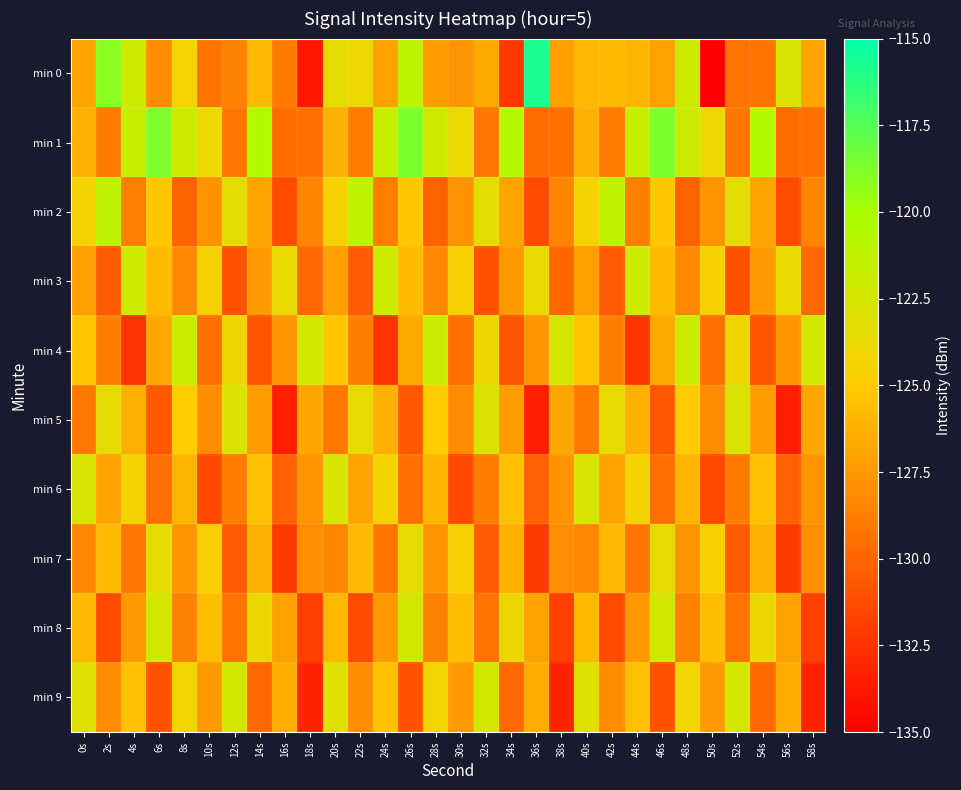

Reading left to right, transcribe all the data shown in this chart.

min 0: 0s=-126.9	2s=-119.1	4s=-122.1	6s=-128.1	8s=-124.4	10s=-129.3	12s=-128.6	14s=-125.9	16s=-128.9	18s=-133.8	20s=-123.5	22s=-123.8	24s=-127.1	26s=-121.0	28s=-127.3	30s=-127.7	32s=-126.8	34s=-132.1	36s=-115.8	38s=-127.2	40s=-126.1	42s=-126.0	44s=-126.1	46s=-127.1	48s=-121.9	50s=-134.9	52s=-129.3	54s=-129.3	56s=-122.7	58s=-126.9
min 1: 0s=-126.4	2s=-128.9	4s=-121.7	6s=-118.7	8s=-122.2	10s=-123.8	12s=-129.2	14s=-120.5	16s=-129.7	18s=-129.5	20s=-126.4	22s=-128.9	24s=-121.7	26s=-118.7	28s=-122.2	30s=-123.8	32s=-129.2	34s=-120.5	36s=-129.7	38s=-129.5	40s=-126.4	42s=-128.9	44s=-121.7	46s=-118.7	48s=-122.2	50s=-123.8	52s=-129.2	54s=-120.5	56s=-129.7	58s=-129.5
min 2: 0s=-124.5	2s=-121.3	4s=-128.7	6s=-125.2	8s=-130.1	10s=-127.8	12s=-123.4	14s=-126.9	16s=-131.2	18s=-128.5	20s=-124.5	22s=-121.3	24s=-128.7	26s=-125.2	28s=-130.1	30s=-127.8	32s=-123.4	34s=-126.9	36s=-131.2	38s=-128.5	40s=-124.5	42s=-121.3	44s=-128.7	46s=-125.2	48s=-130.1	50s=-127.8	52s=-123.4	54s=-126.9	56s=-131.2	58s=-128.5
min 3: 0s=-127.2	2s=-130.5	4s=-122.1	6s=-125.8	8s=-128.3	10s=-124.6	12s=-131.0	14s=-127.4	16s=-123.7	18s=-129.9	20s=-127.2	22s=-130.5	24s=-122.1	26s=-125.8	28s=-128.3	30s=-124.6	32s=-131.0	34s=-127.4	36s=-123.7	38s=-129.9	40s=-127.2	42s=-130.5	44s=-122.1	46s=-125.8	48s=-128.3	50s=-124.6	52s=-131.0	54s=-127.4	56s=-123.7	58s=-129.9
min 4: 0s=-125.3	2s=-128.8	4s=-132.4	6s=-126.7	8s=-121.9	10s=-129.5	12s=-124.1	14s=-130.8	16s=-127.6	18s=-122.3	20s=-125.3	22s=-128.8	24s=-132.4	26s=-126.7	28s=-121.9	30s=-129.5	32s=-124.1	34s=-130.8	36s=-127.6	38s=-122.3	40s=-125.3	42s=-128.8	44s=-132.4	46s=-126.7	48s=-121.9	50s=-129.5	52s=-124.1	54s=-130.8	56s=-127.6	58s=-122.3
min 5: 0s=-129.1	2s=-123.6	4s=-126.4	6s=-130.7	8s=-125.0	10s=-128.2	12s=-122.8	14s=-127.3	16s=-133.5	18s=-126.8	20s=-129.1	22s=-123.6	24s=-126.4	26s=-130.7	28s=-125.0	30s=-128.2	32s=-122.8	34s=-127.3	36s=-133.5	38s=-126.8	40s=-129.1	42s=-123.6	44s=-126.4	46s=-130.7	48s=-125.0	50s=-128.2	52s=-122.8	54s=-127.3	56s=-133.5	58s=-126.8
min 6: 0s=-122.7	2s=-127.0	4s=-124.3	6s=-129.6	8s=-126.1	10s=-131.4	12s=-128.9	14s=-125.5	16s=-130.2	18s=-127.8	20s=-122.7	22s=-127.0	24s=-124.3	26s=-129.6	28s=-126.1	30s=-131.4	32s=-128.9	34s=-125.5	36s=-130.2	38s=-127.8	40s=-122.7	42s=-127.0	44s=-124.3	46s=-129.6	48s=-126.1	50s=-131.4	52s=-128.9	54s=-125.5	56s=-130.2	58s=-127.8
min 7: 0s=-128.4	2s=-125.9	4s=-129.2	6s=-123.5	8s=-127.7	10s=-124.8	12s=-130.5	14s=-126.3	16s=-132.1	18s=-128.0	20s=-128.4	22s=-125.9	24s=-129.2	26s=-123.5	28s=-127.7	30s=-124.8	32s=-130.5	34s=-126.3	36s=-132.1	38s=-128.0	40s=-128.4	42s=-125.9	44s=-129.2	46s=-123.5	48s=-127.7	50s=-124.8	52s=-130.5	54s=-126.3	56s=-132.1	58s=-128.0
min 8: 0s=-126.0	2s=-131.3	4s=-127.5	6s=-122.4	8s=-128.6	10s=-125.7	12s=-129.3	14s=-123.9	16s=-127.1	18s=-131.8	20s=-126.0	22s=-131.3	24s=-127.5	26s=-122.4	28s=-128.6	30s=-125.7	32s=-129.3	34s=-123.9	36s=-127.1	38s=-131.8	40s=-126.0	42s=-131.3	44s=-127.5	46s=-122.4	48s=-128.6	50s=-125.7	52s=-129.3	54s=-123.9	56s=-127.1	58s=-131.8
min 9: 0s=-123.0	2s=-128.1	4s=-125.6	6s=-130.9	8s=-124.2	10s=-127.4	12s=-122.5	14s=-129.8	16s=-126.5	18s=-133.2	20s=-123.0	22s=-128.1	24s=-125.6	26s=-130.9	28s=-124.2	30s=-127.4	32s=-122.5	34s=-129.8	36s=-126.5	38s=-133.2	40s=-123.0	42s=-128.1	44s=-125.6	46s=-130.9	48s=-124.2	50s=-127.4	52s=-122.5	54s=-129.8	56s=-126.5	58s=-133.2